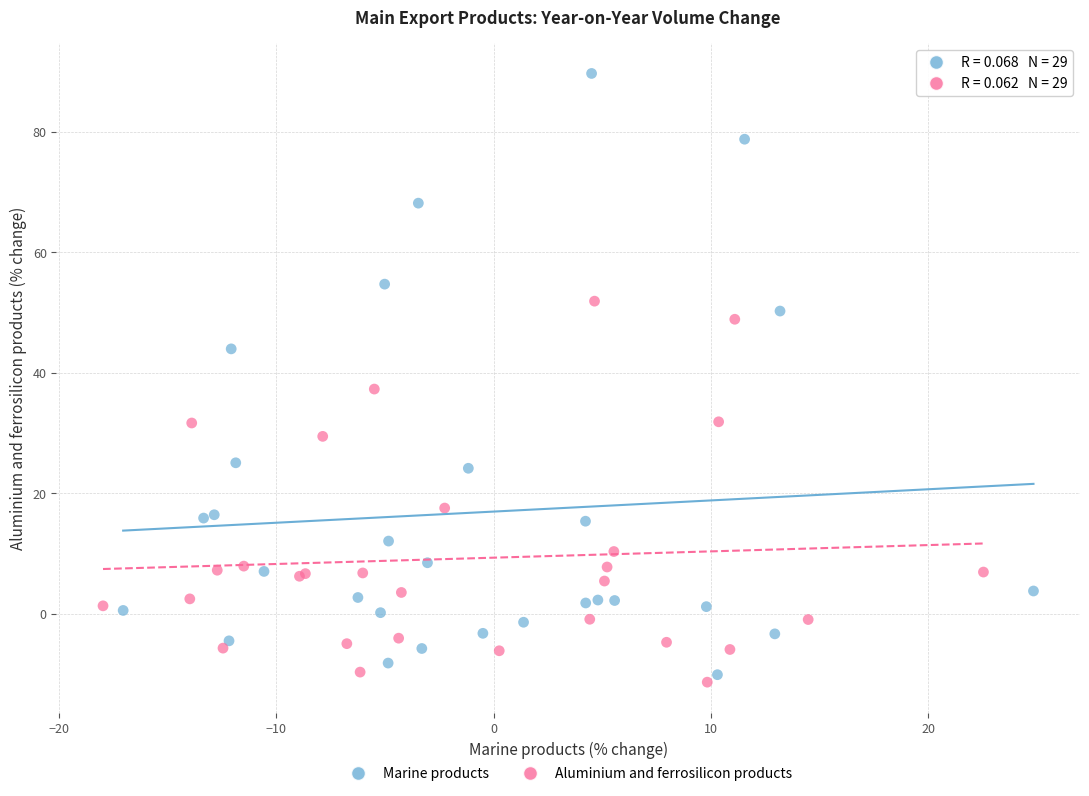

Which series contains the lowest Y value?

Aluminium and ferrosilicon products